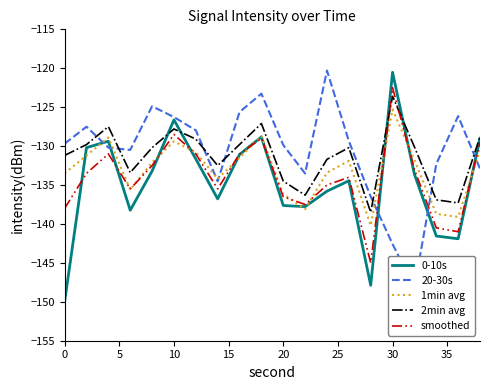

True or false: 2min avg has a value of -189.1 at 20.

False